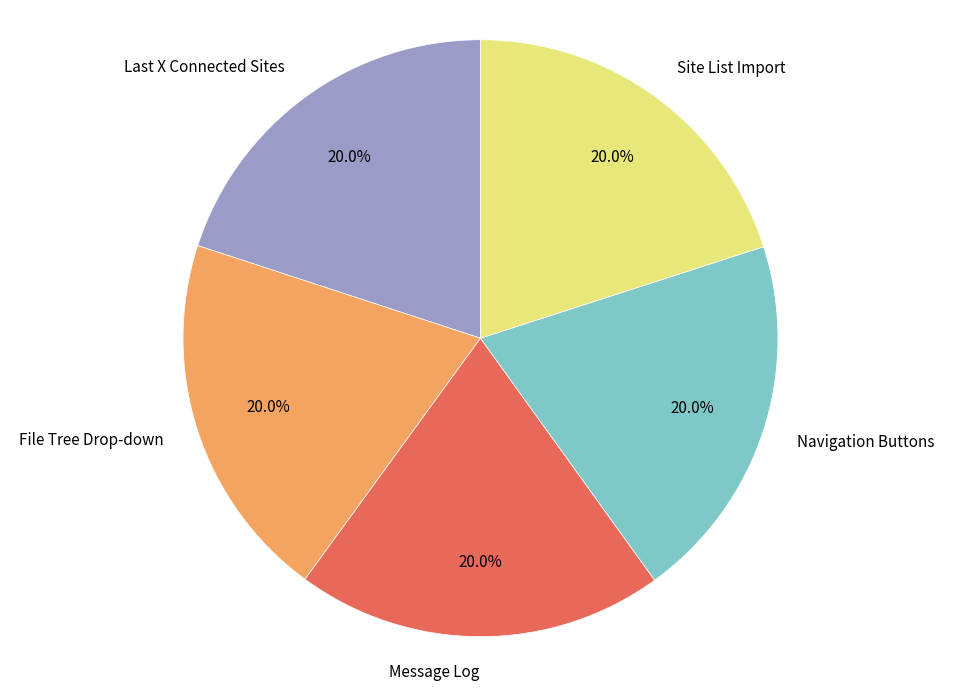

How many segments does this pie chart have?

5